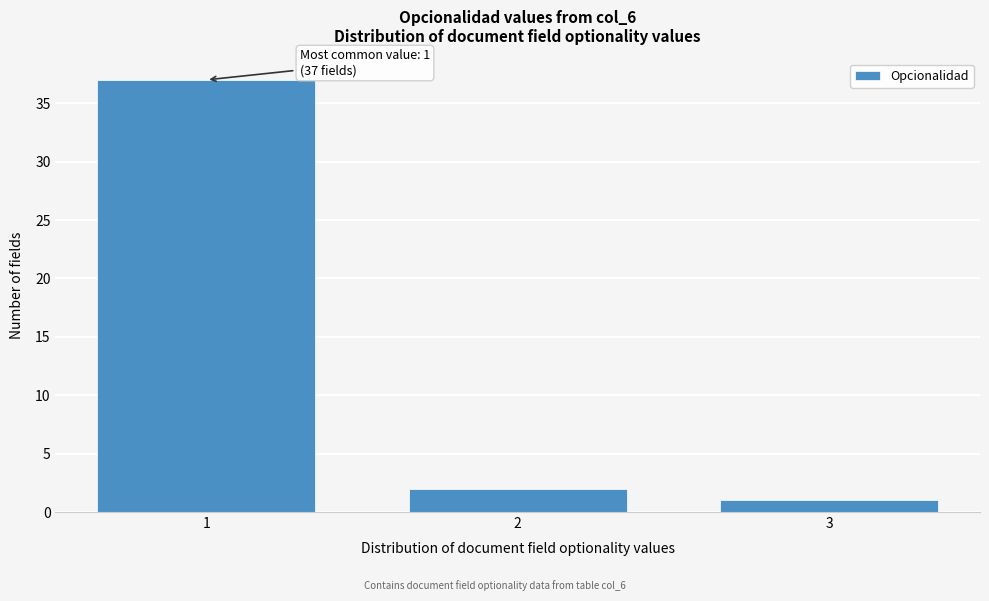

Reading right to left, what are all the values shown in this chart?

1	2	37